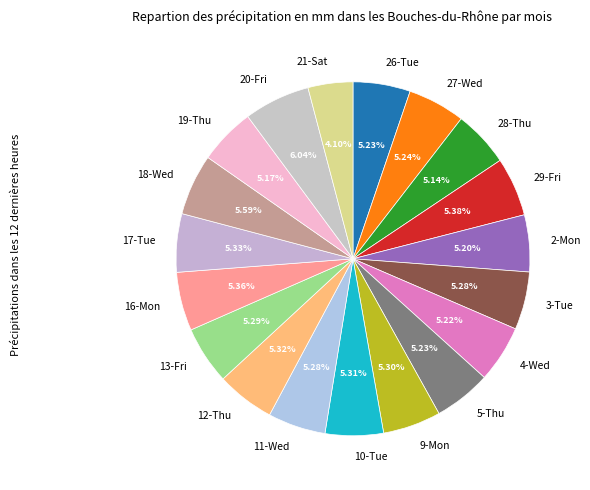

Is 19-Thu the majority of the pie?

No